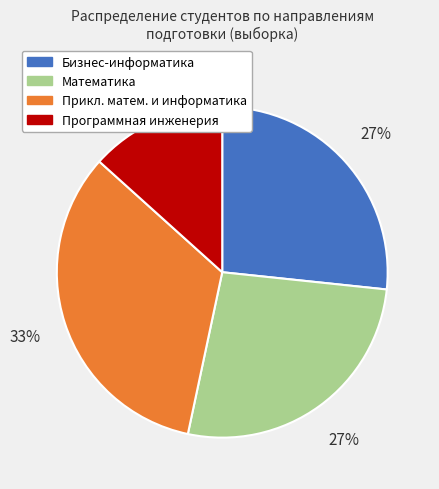

Between Прикл. матем. и информатика and Бизнес-информатика, which is larger?

Прикл. матем. и информатика